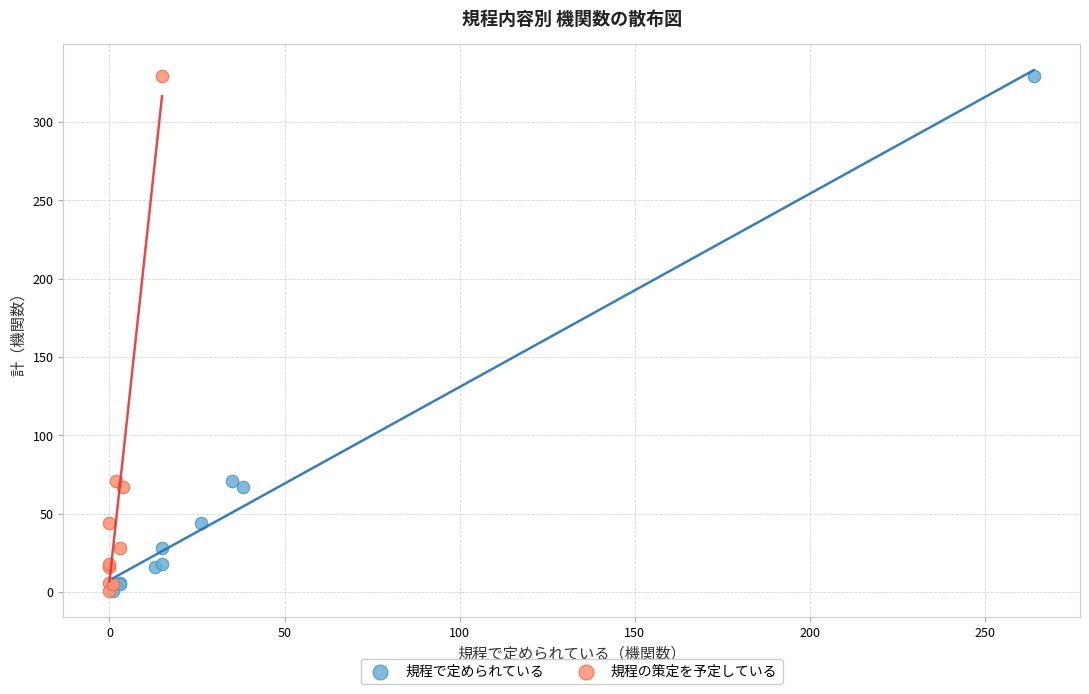

What are all the series names shown in the legend?

規程で定められている, 規程の策定を予定している